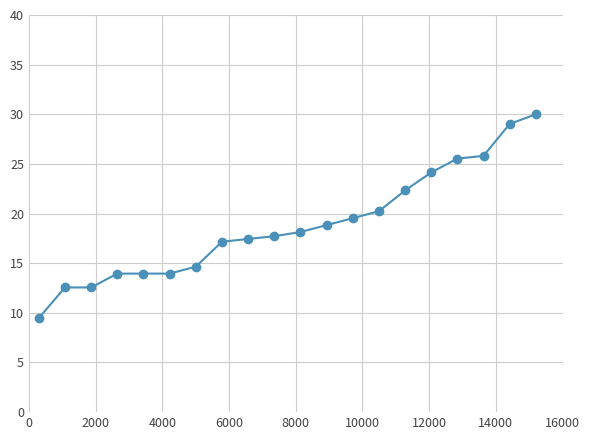

What is the maximum value shown in the chart?

30.0